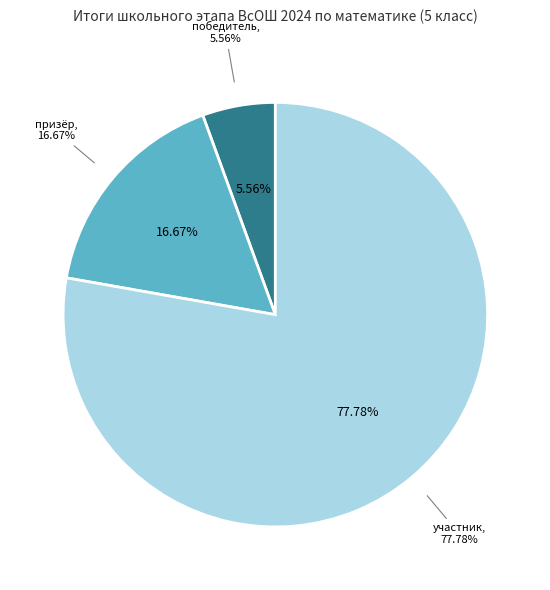

To the nearest percent, what is the difference between the призёр and победитель slice percentages?

11%